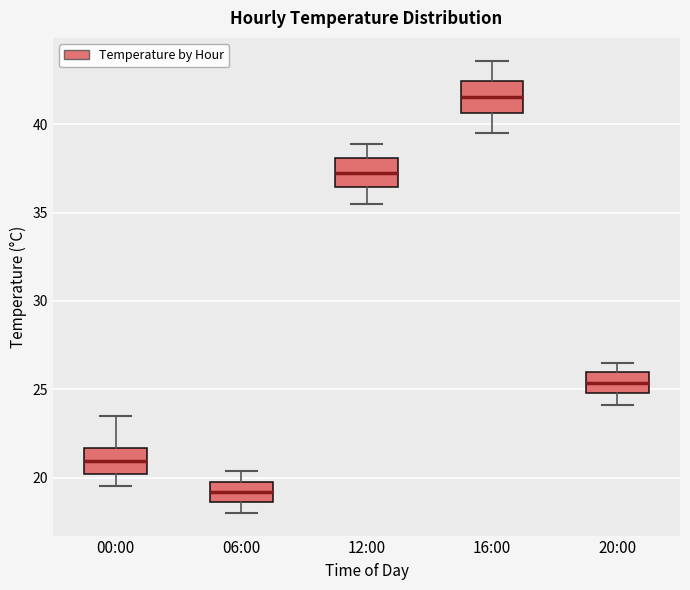

Reading left to right, transcribe this box plot: for each box, give where its median line is, the range the box spans, and where its two whiskers end, as read against the y-axis. The values are not printed on the chart, so give them approximately, as read against the axis.

00:00: median 21.0, box 20.0 to 21.5, whiskers 19.5 to 23.5
06:00: median 19.0, box 18.5 to 20.0, whiskers 18.0 to 20.5
12:00: median 37.5, box 36.5 to 38.0, whiskers 35.5 to 39.0
16:00: median 41.5, box 40.5 to 42.5, whiskers 39.5 to 43.5
20:00: median 25.5, box 25.0 to 26.0, whiskers 24.0 to 26.5